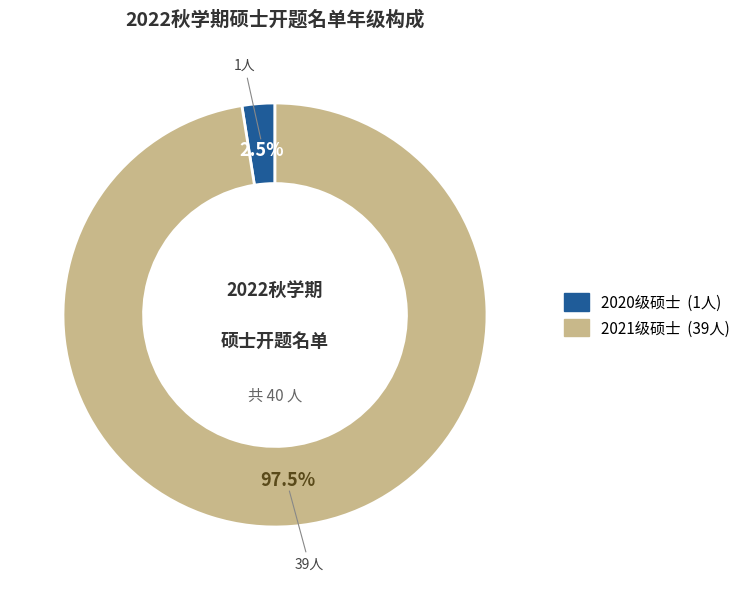

How many slices are in this pie chart?

2